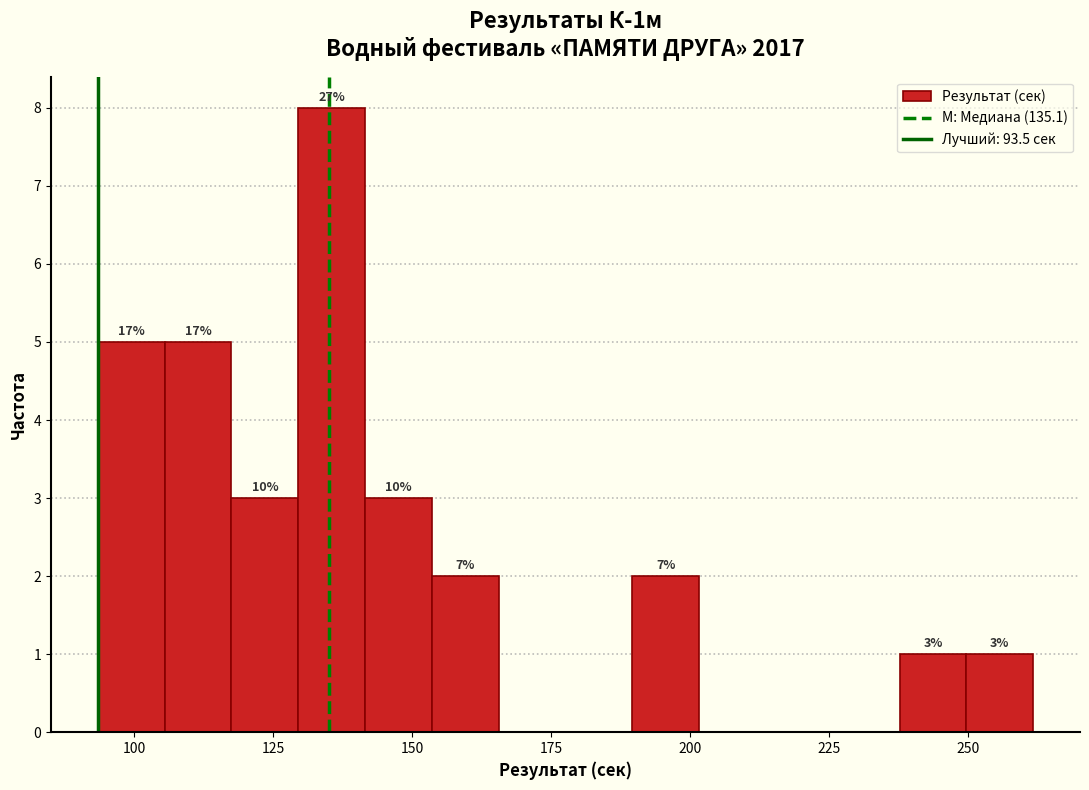

Read against the x-axis, roughly where is the centre of the tallest bar?

135